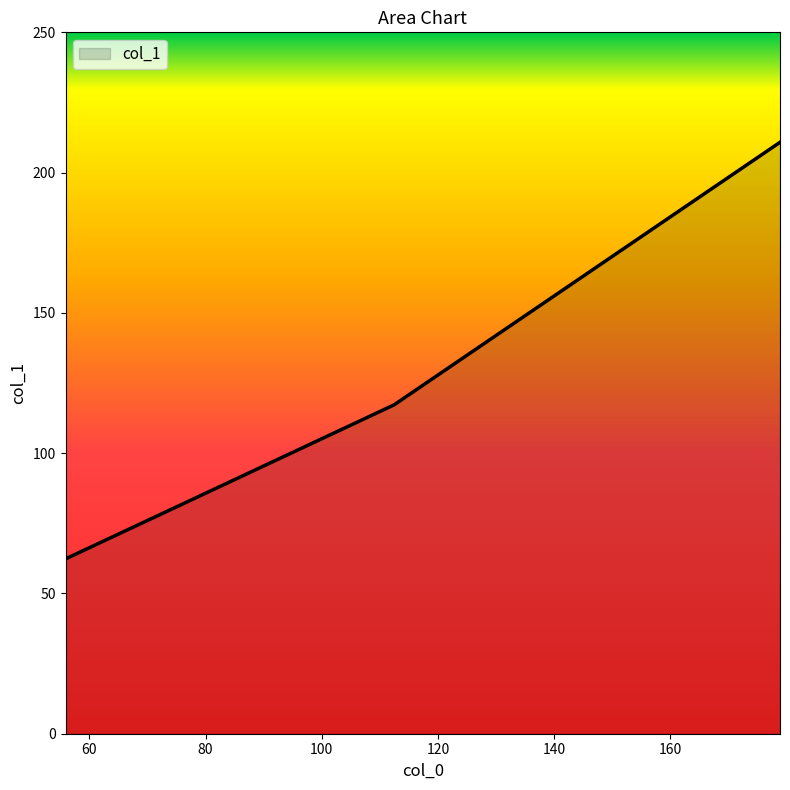

What is the sum of all values?

390.4